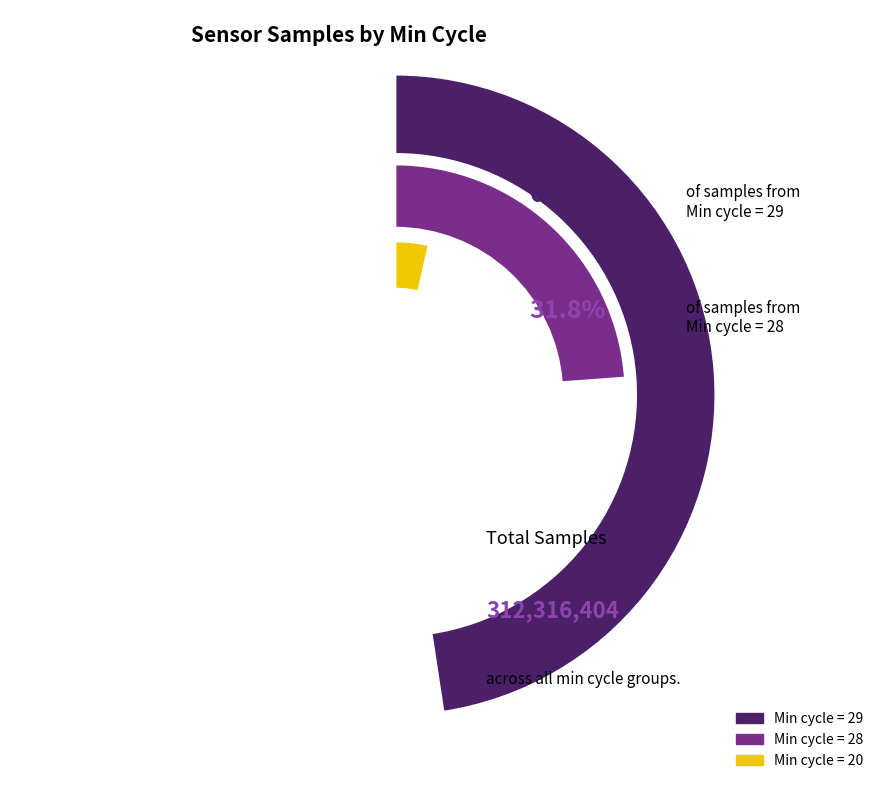

Which has a higher value, Min_cycle=28 or Min_cycle=29?

Min_cycle=29